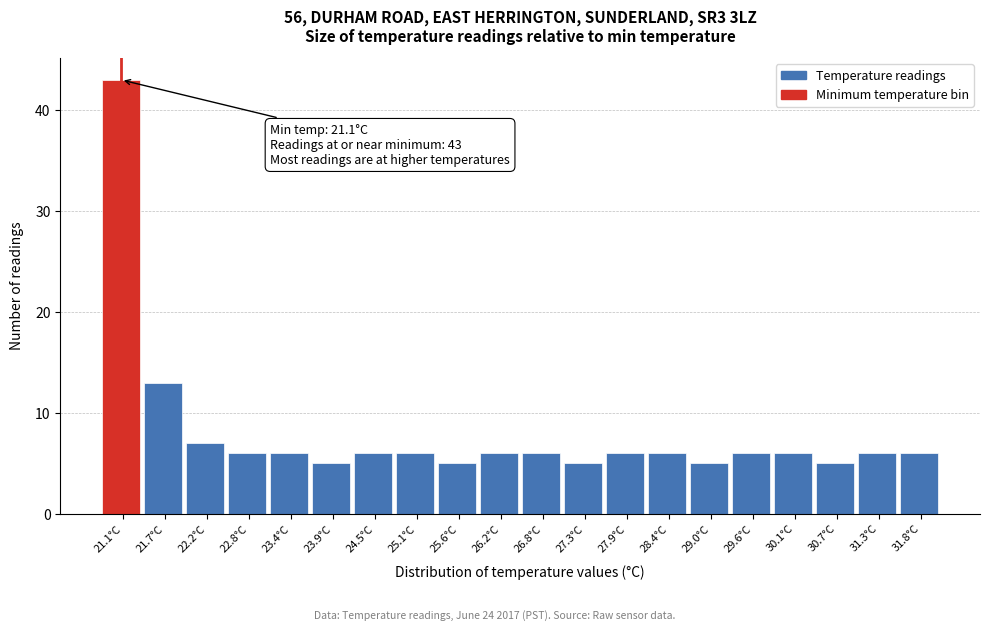

Reading left to right, list all the values displayed in this chart.

43	13	7	6	6	5	6	6	5	6	6	5	6	6	5	6	6	5	6	6